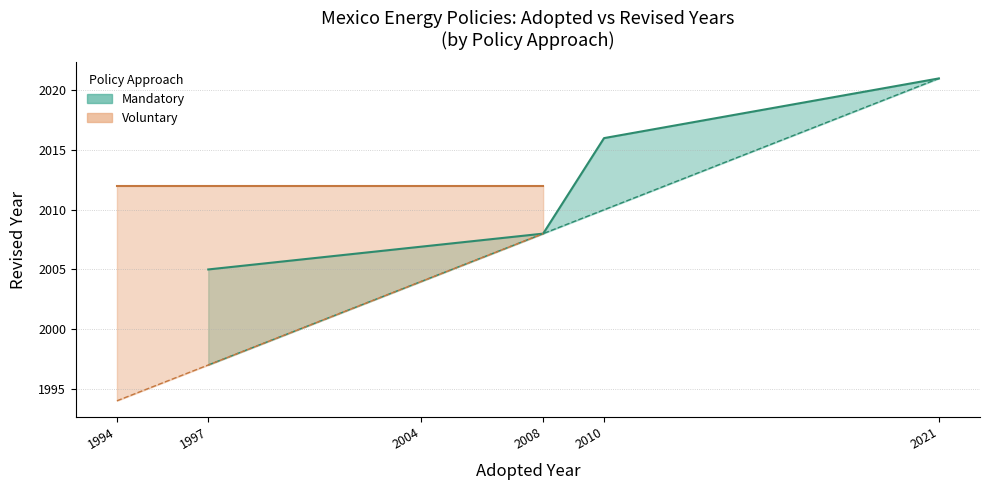

Which category has the highest value across all series?

2021